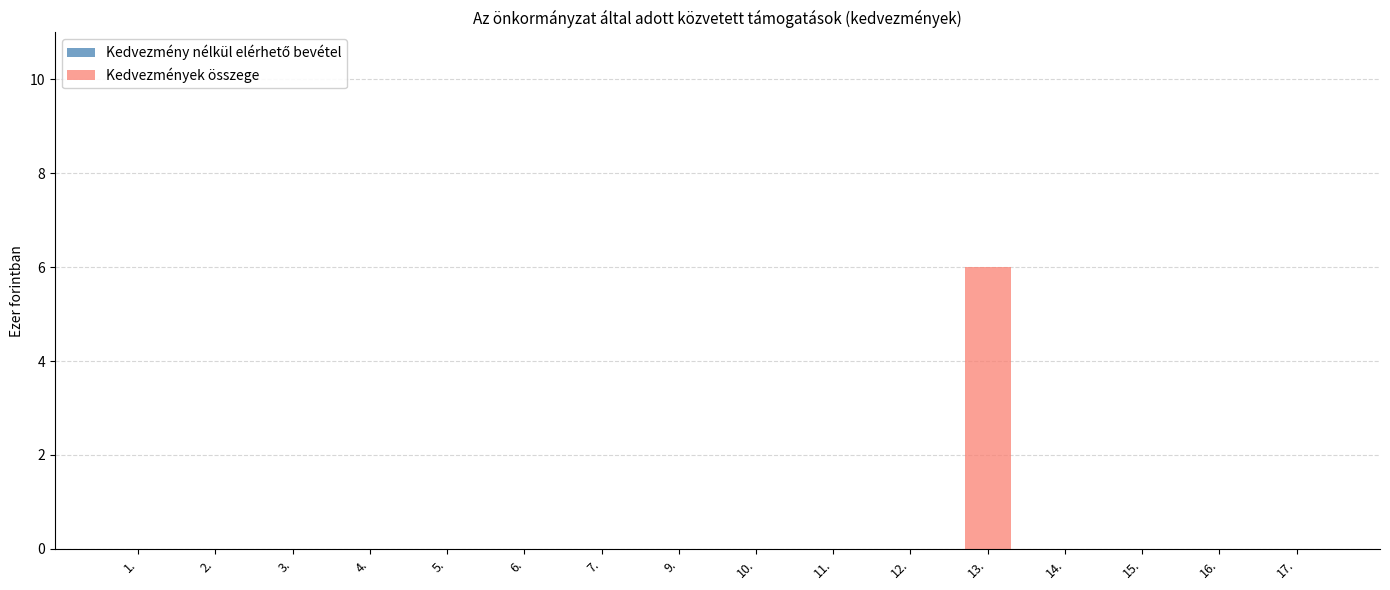

What is the approximate value at 13.?

6